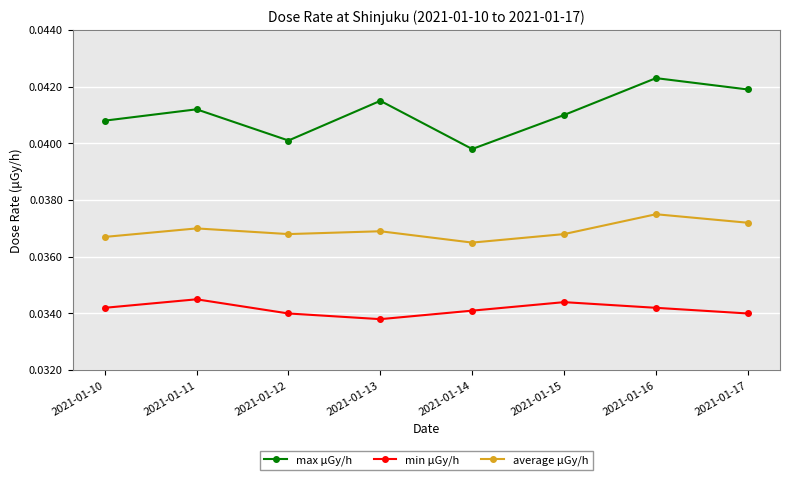

True or false: average μGy/h and max μGy/h cross at least once.

False